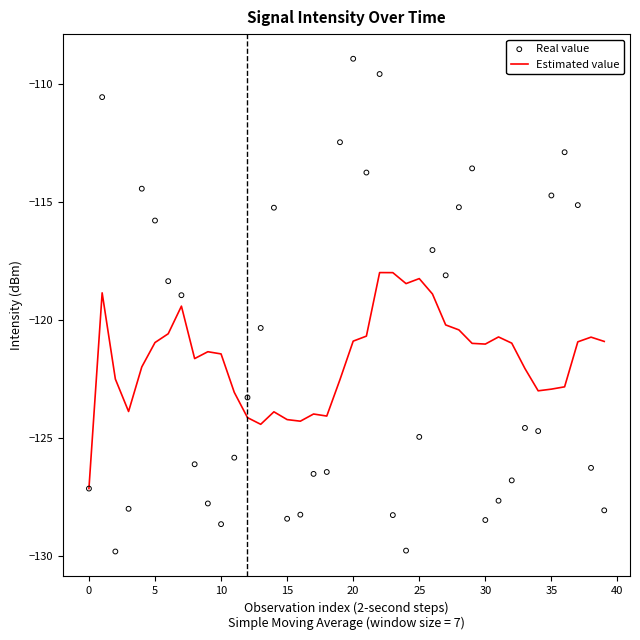

Which series contains the lowest Y value?

Real value